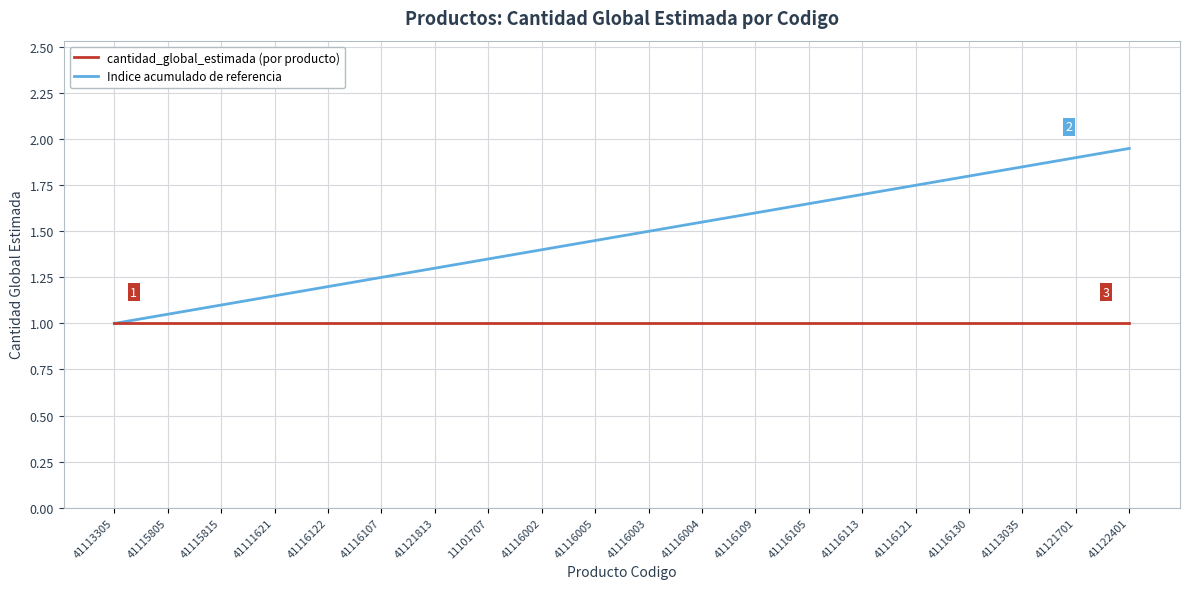

Is the value of Indice acumulado de referencia at 41122401 greater than the value of cantidad_global_estimada (por producto) at 41116109?

Yes